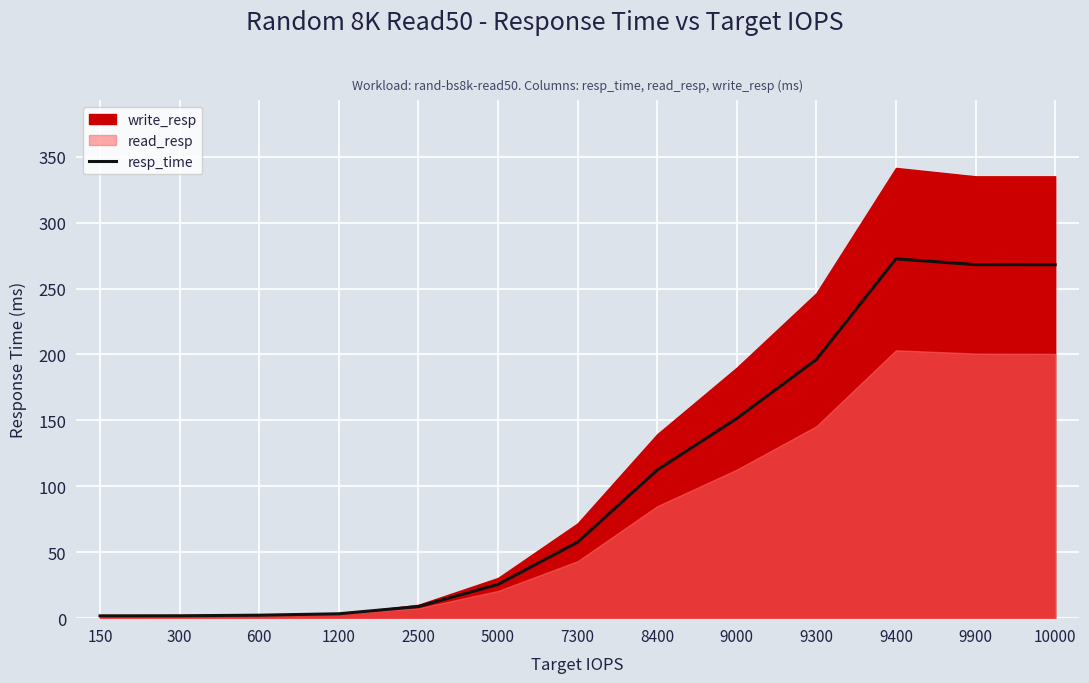

True or false: resp_time has a value of 112.3 at 8400.

True